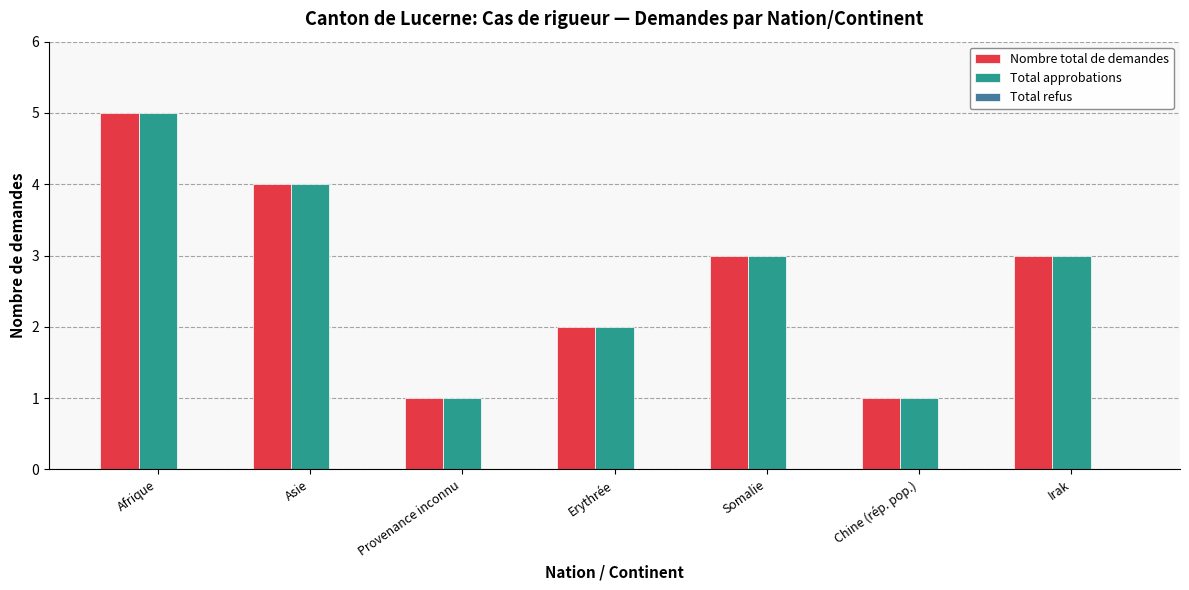

At which category is the sum across all series the highest?

Afrique